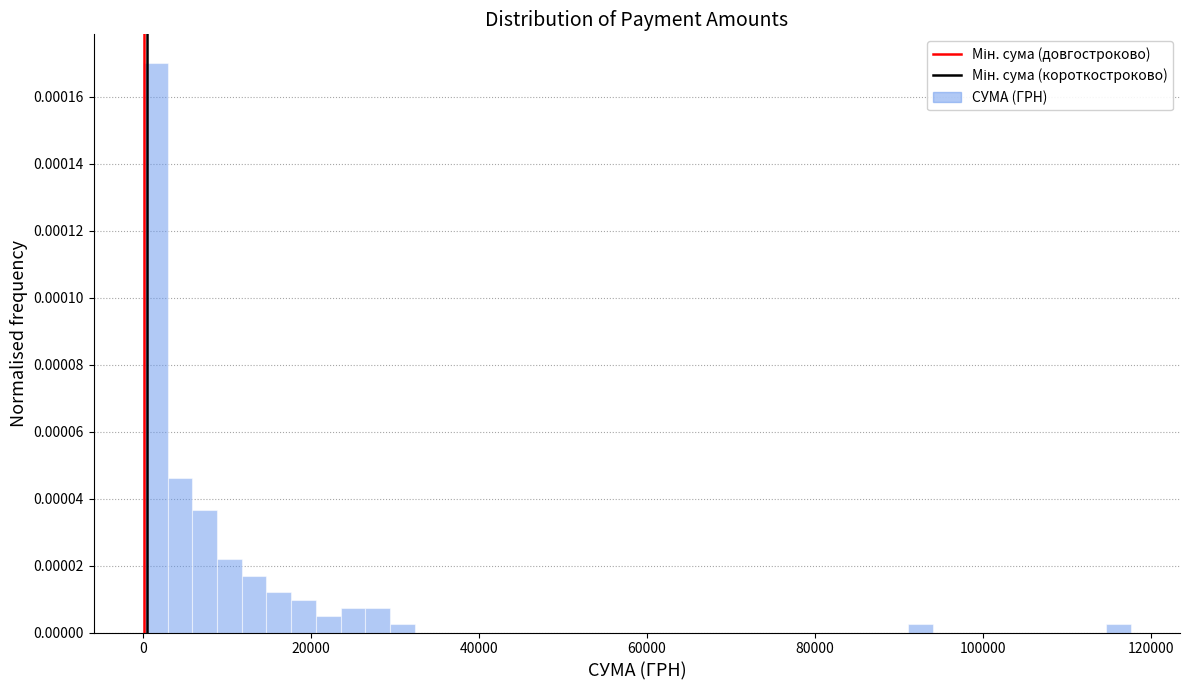

Read against the x-axis, roughly where is the centre of the tallest bar?

2000